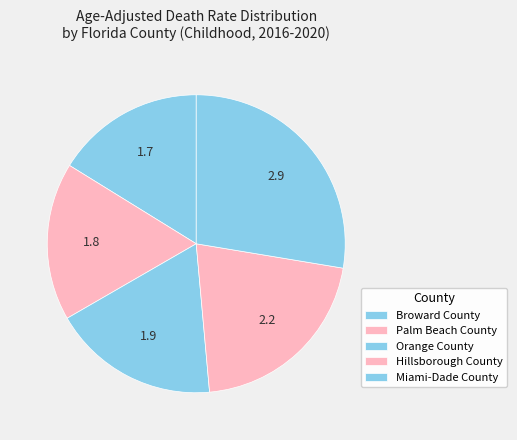

The Miami-Dade County slice represents 28% of the pie. True or false?

True